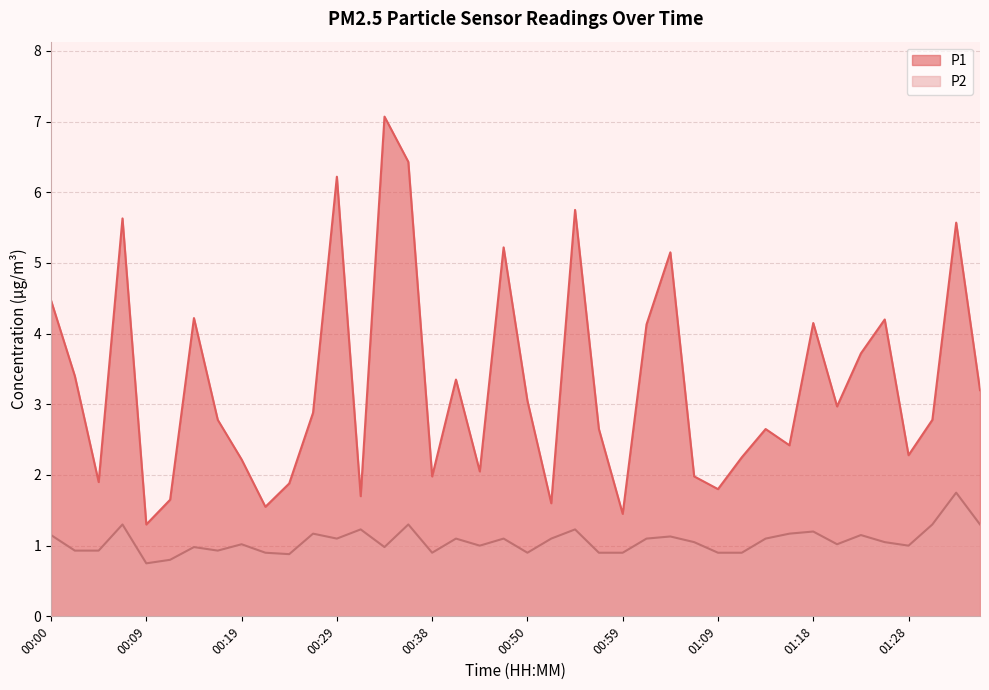

Count the number of categories in the chart.

40